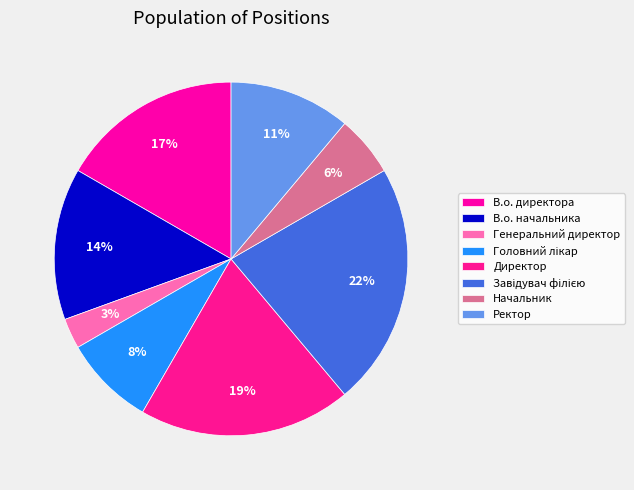

True or false: Директор accounts for 19% of the total.

True